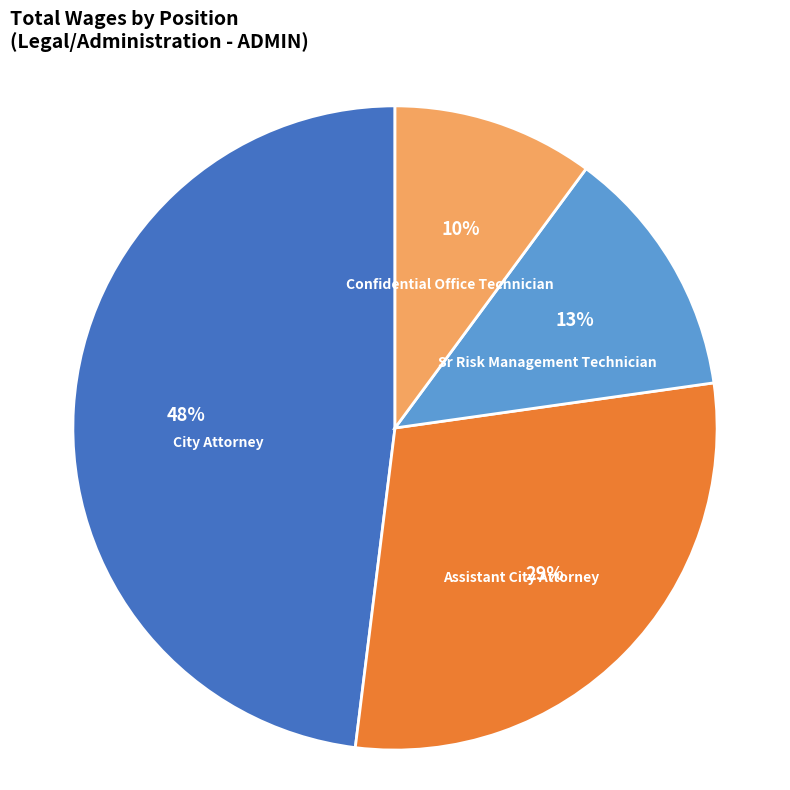

Between City Attorney and Confidential Office Technician, which is larger?

City Attorney